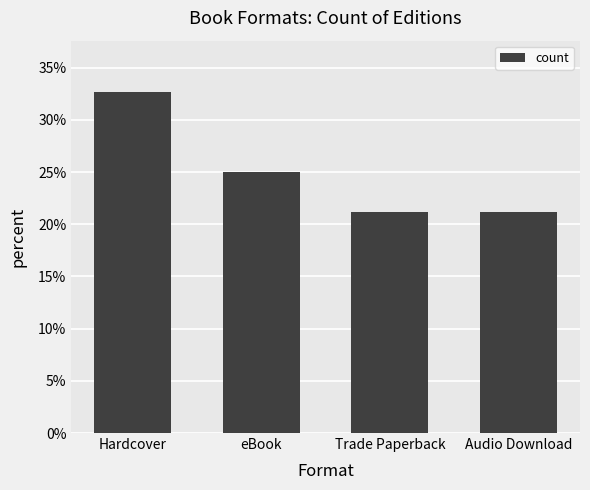

Where is the data nearest to the value 0?

Trade Paperback